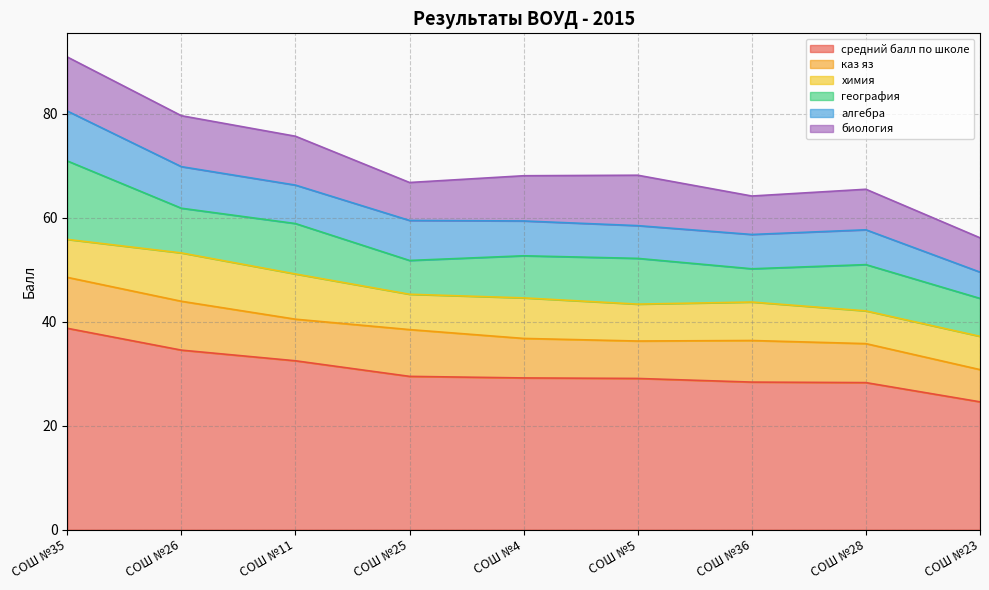

The каз яз series shows 1.7 at СОШ №11. True or false?

False